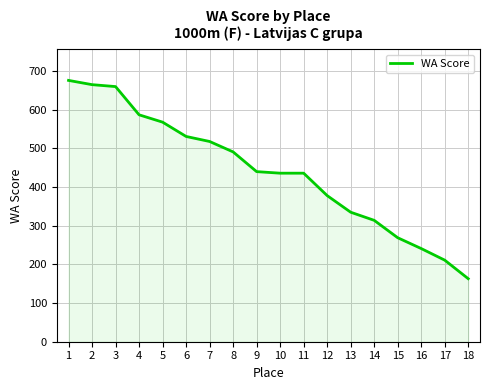

How many series are shown in this chart?

1